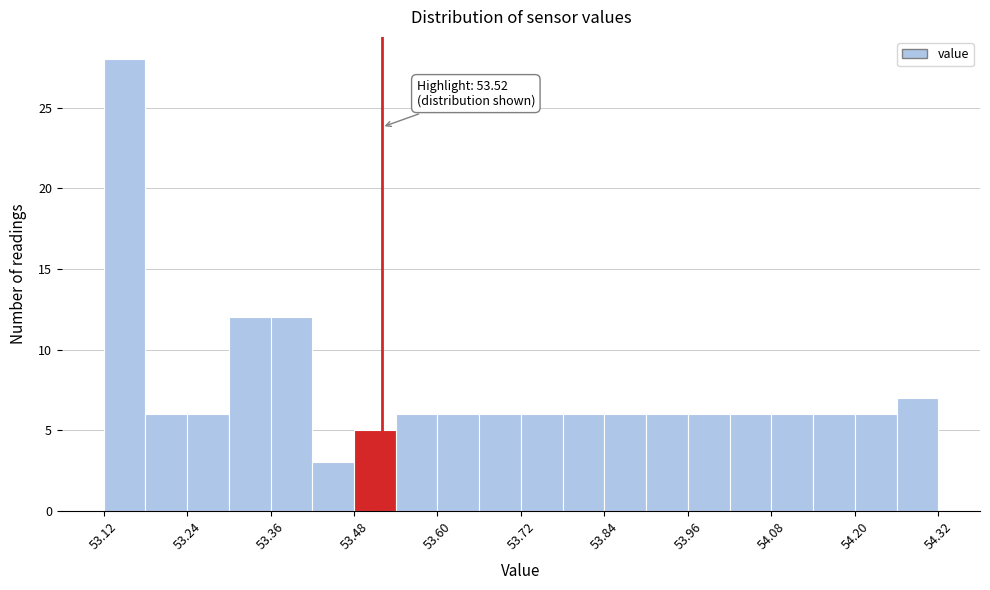

Read against the x-axis, roughly where is the centre of the tallest bar?

53.16